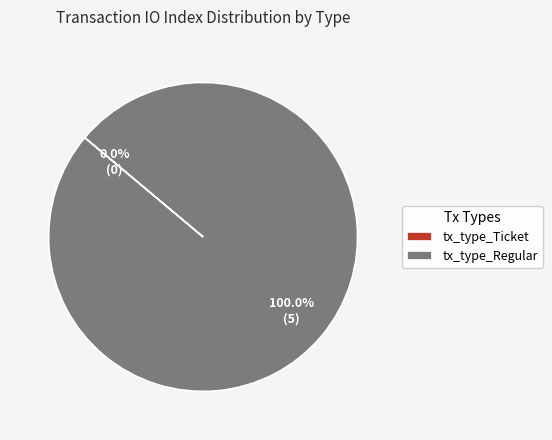

Is the sum of tx_type_Regular and tx_type_Ticket greater than half?

Yes